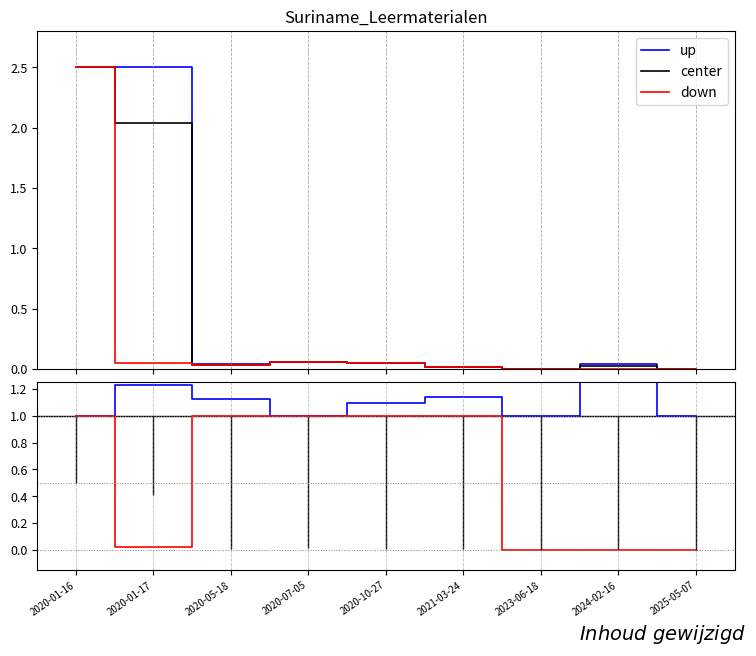

In up, how many points are higher than both neighbors (excluding endpoints)?

3